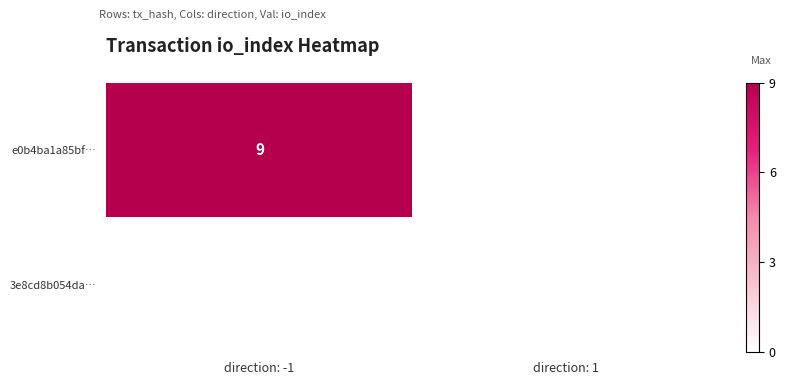

At which category does the chart reach its peak across all series?

direction: -1